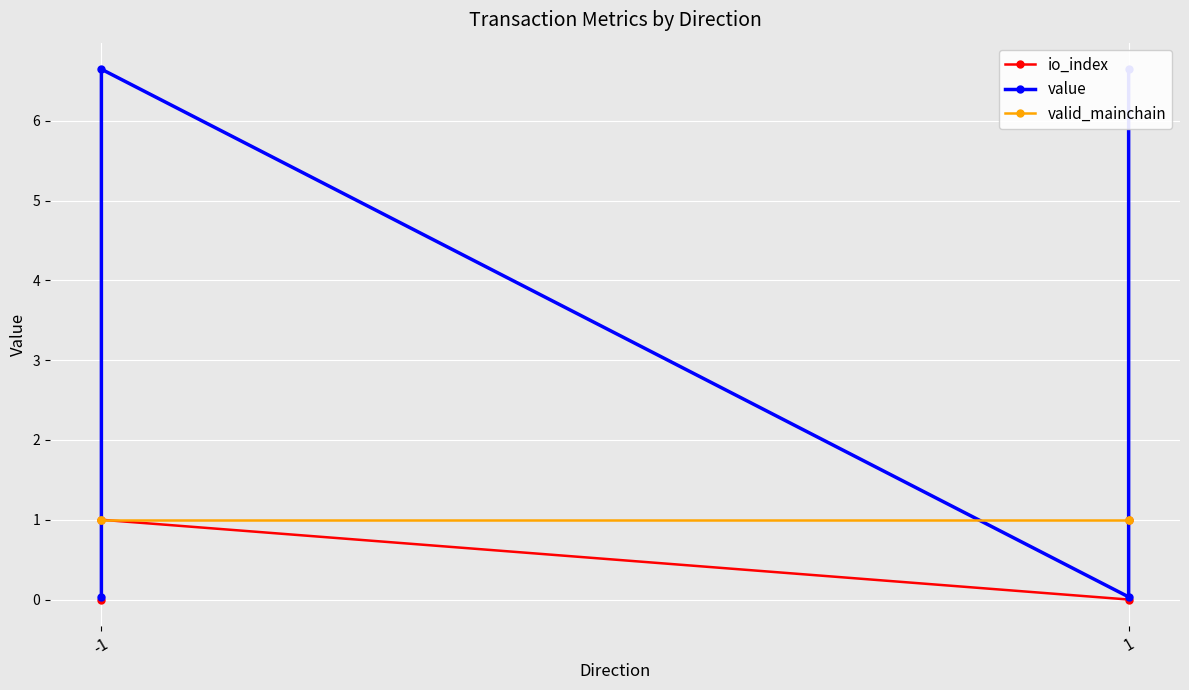

Reading left to right, list all the values displayed in this chart.

io_index: 0.0	1.0	0.0	1.0
value: 0.0	6.6	0.0	6.6
valid_mainchain: 1.0	1.0	1.0	1.0